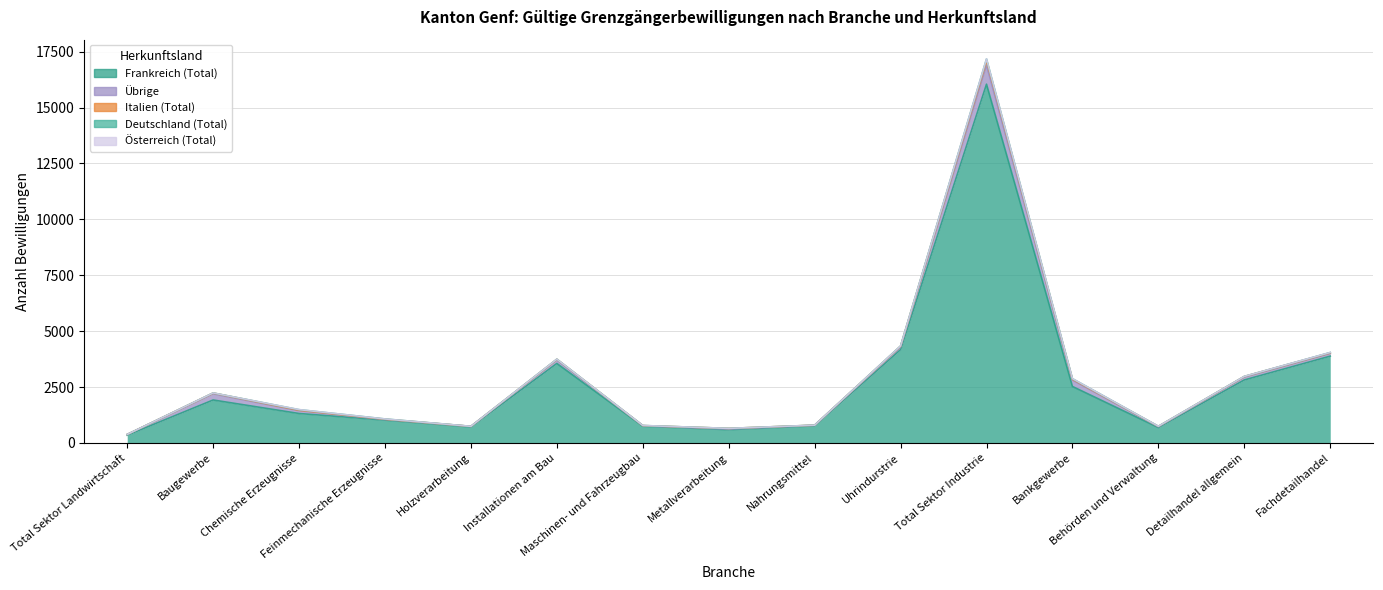

Does the chart have visible grid lines?

Yes